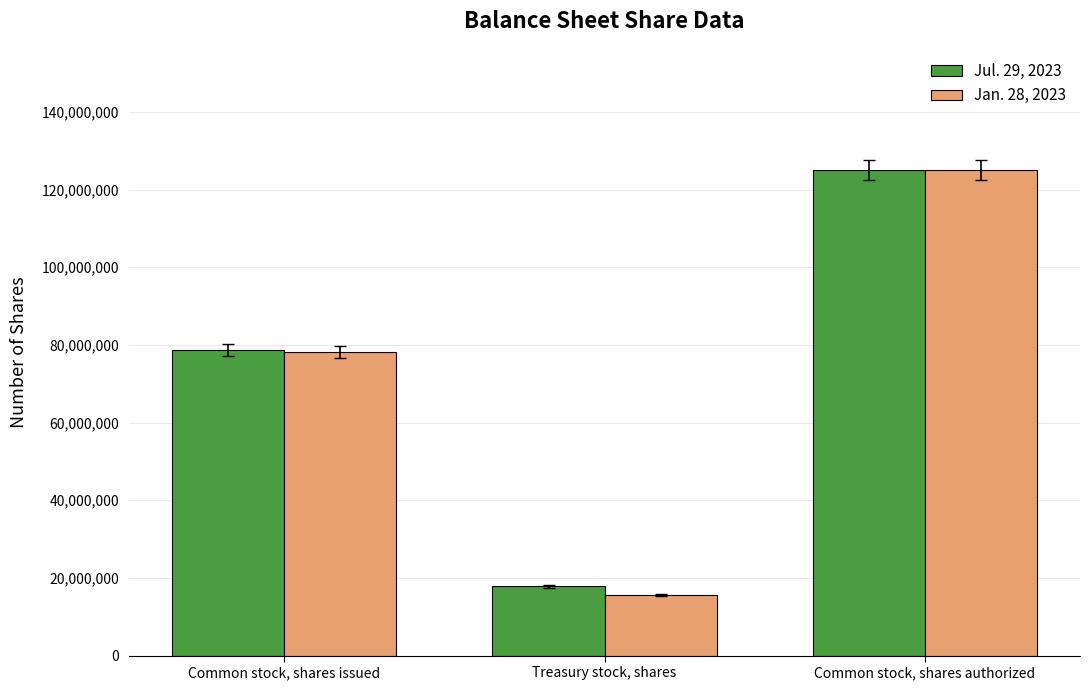

How many categories are shown in the chart?

3